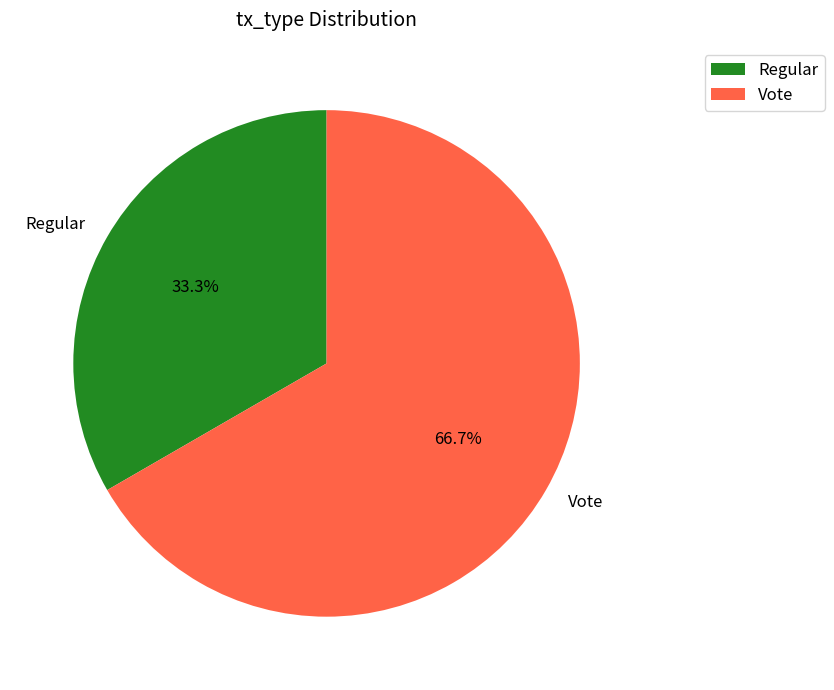

Which slice is the smallest?

Regular